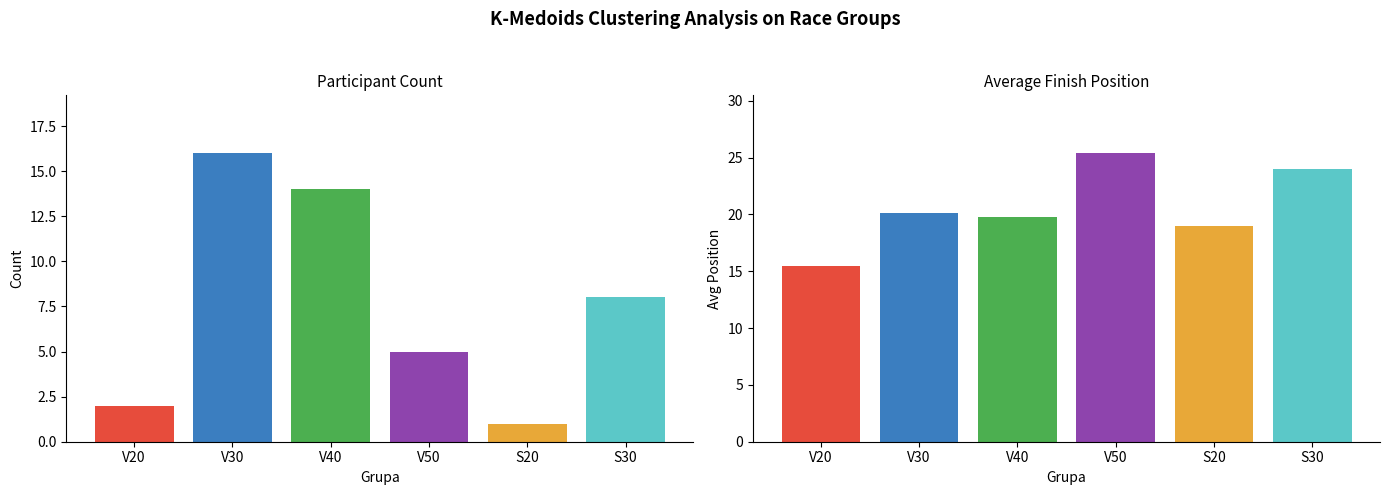

List the labels in order of value, smallest first.

S20, V20, V50, S30, V40, V30